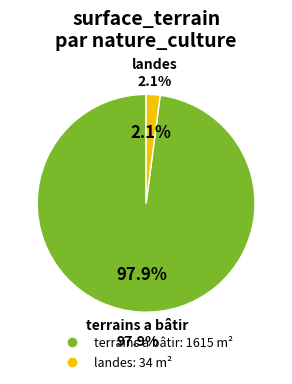

Is there any slice that represents more than half of the pie?

Yes